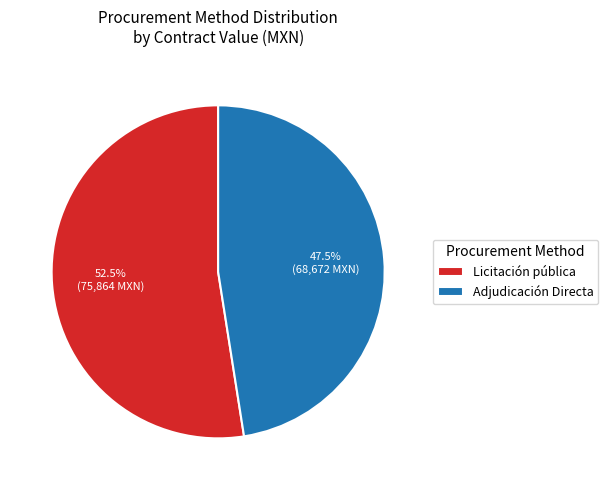

To the nearest percent, what is the average slice percentage?

50%